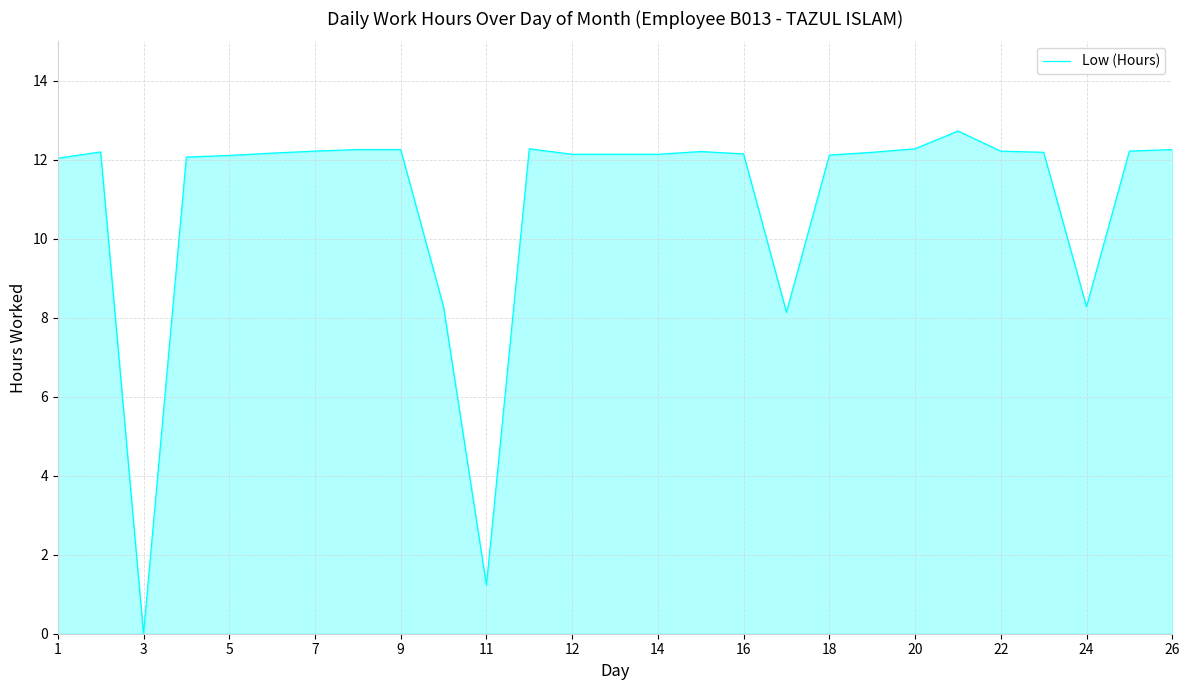

What is the maximum value shown in the chart?

12.7